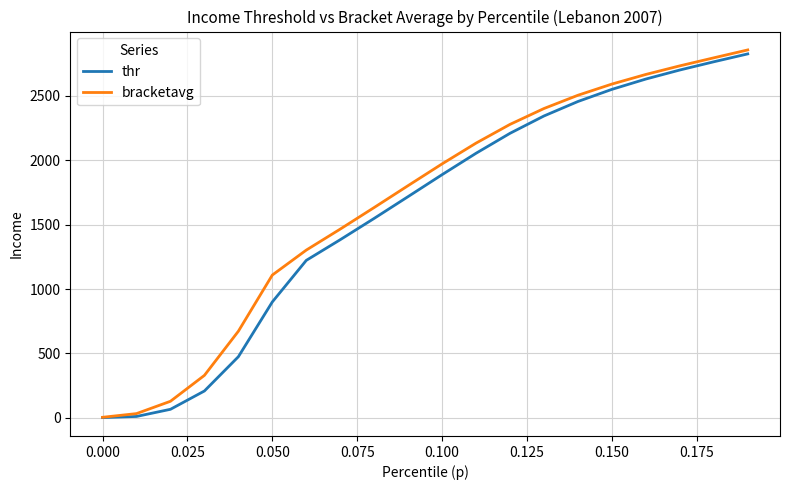

What is the average value of the thr series?

1597.6